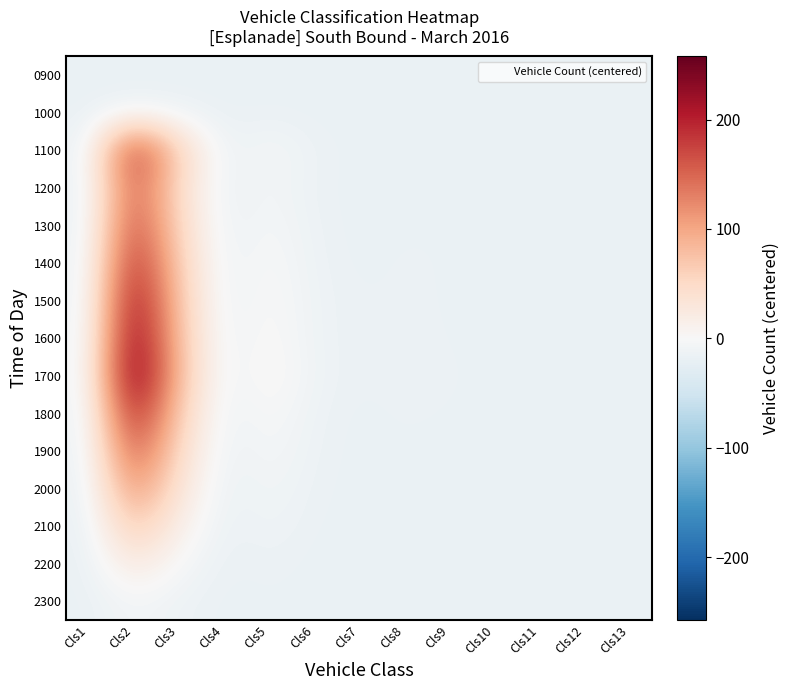

Which label corresponds to the smallest value in the chart?

Cls1